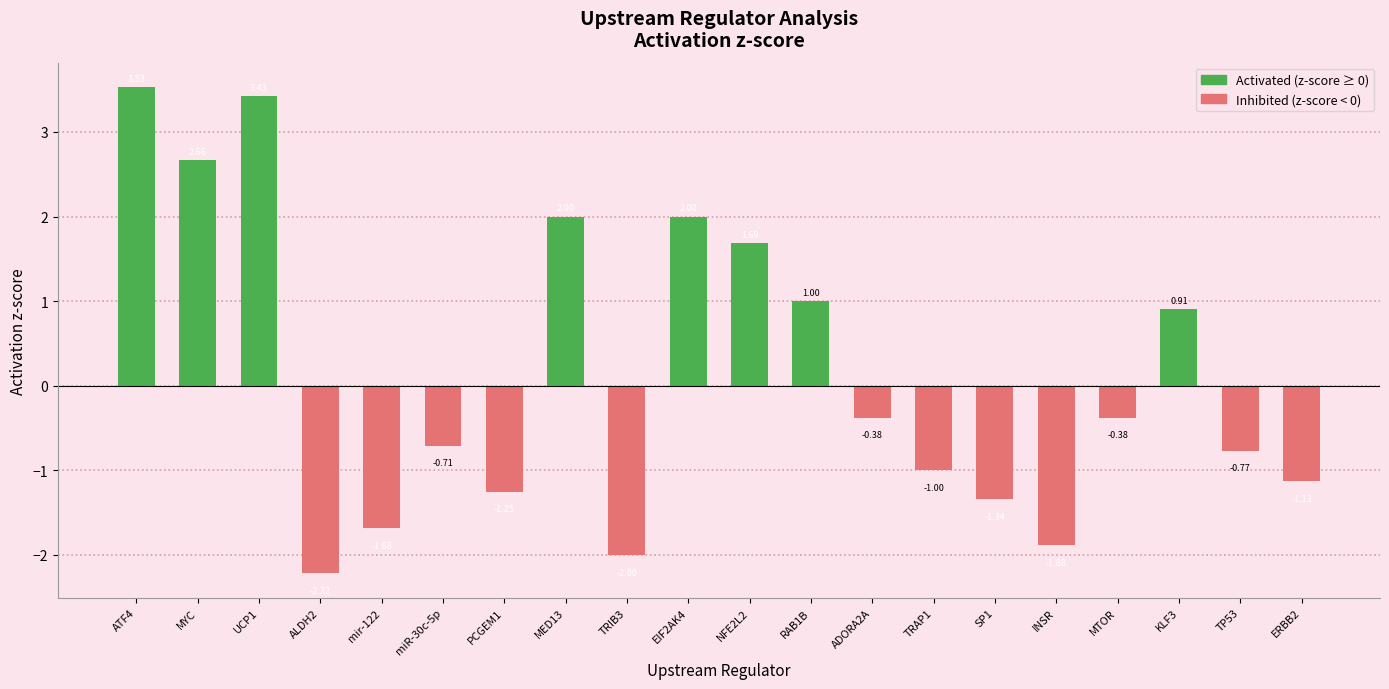

What is the label of the 6th bar from the left?

miR-30c-5p